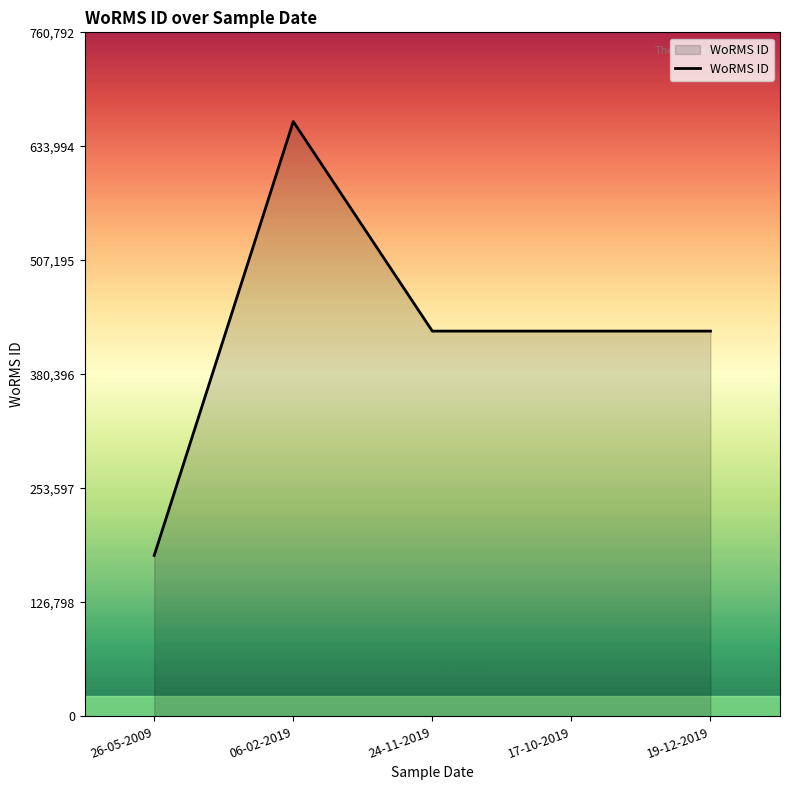

How many values are below 428522?

1